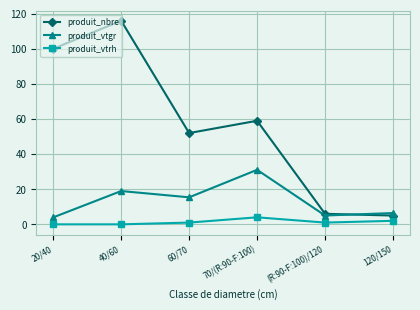

What is the label of the 6th point from the right?

20/40